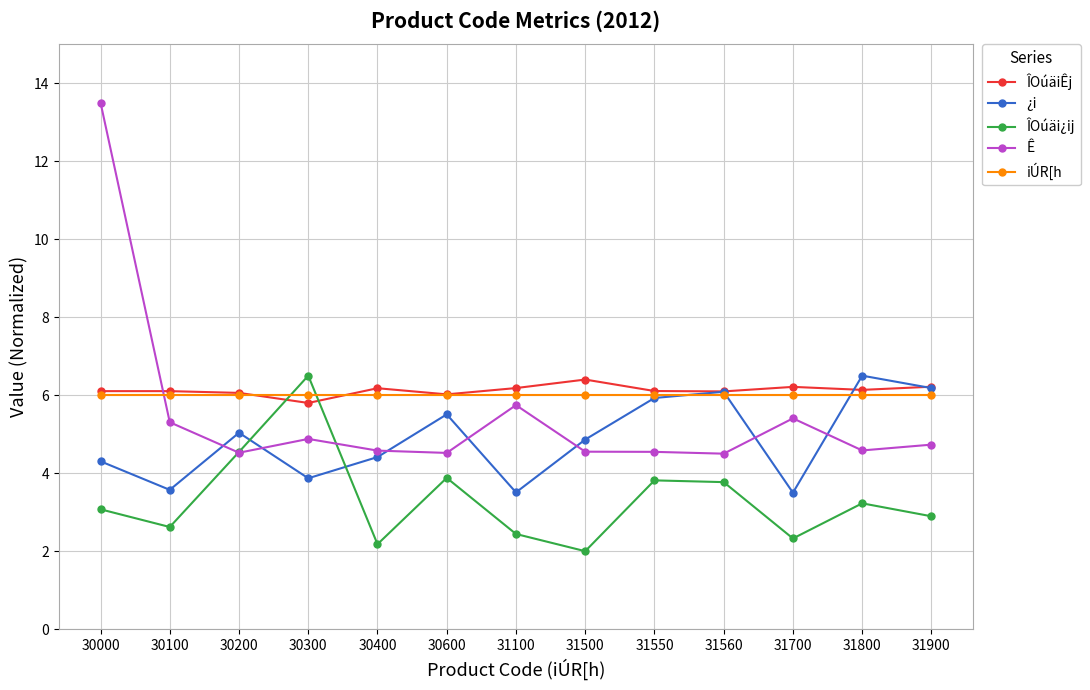

At which label does ¿i reach its peak?

31800